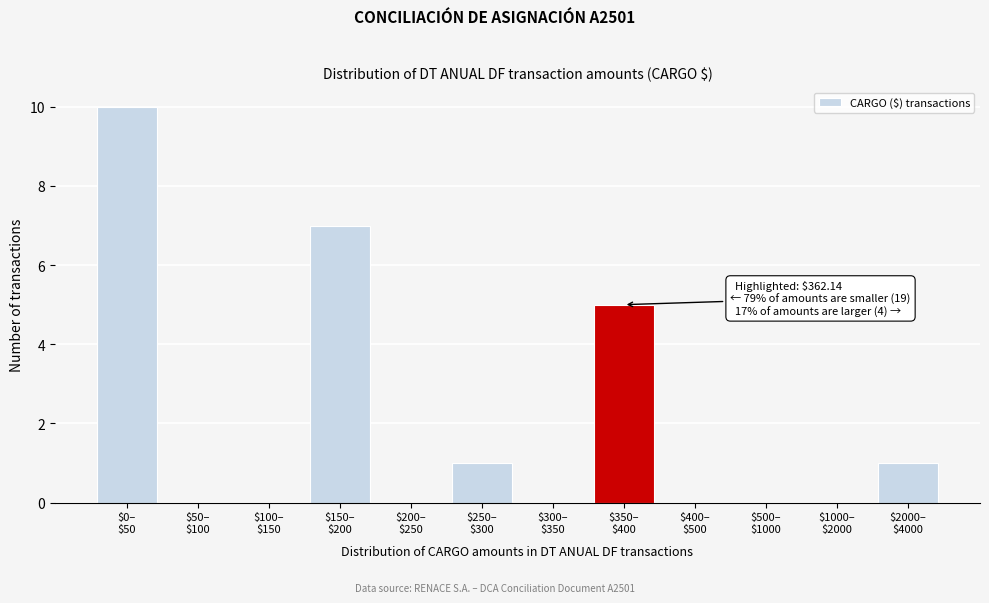

What is the sum of all values?

24